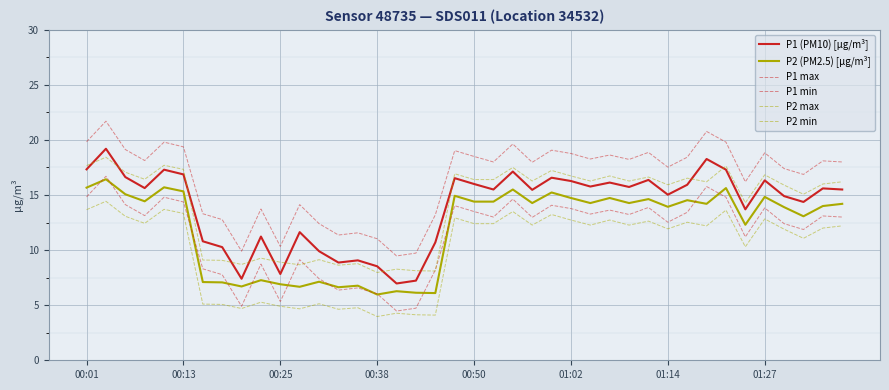

How many lines are shown in the chart?

6